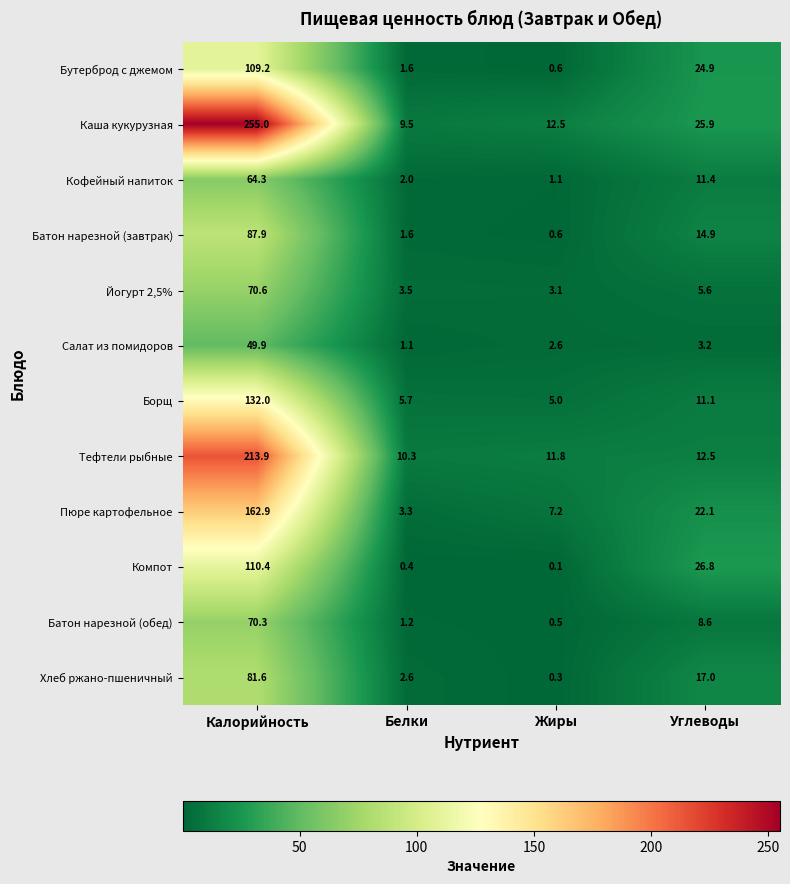

How many data points does each series have?

4